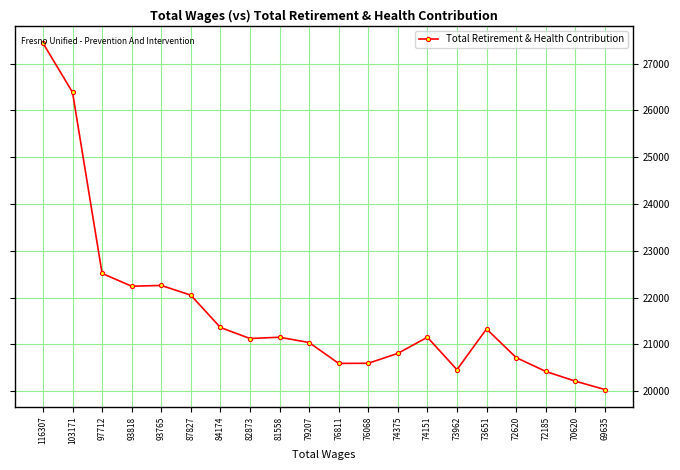

How many lines are shown in the chart?

1